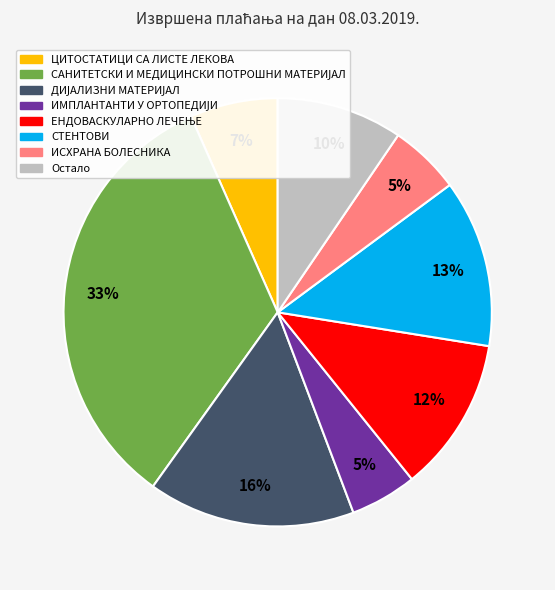

Approximately how many times larger is the value at ИСХРАНА БОЛЕСНИКА compared to СТЕНТОВИ?

0.4